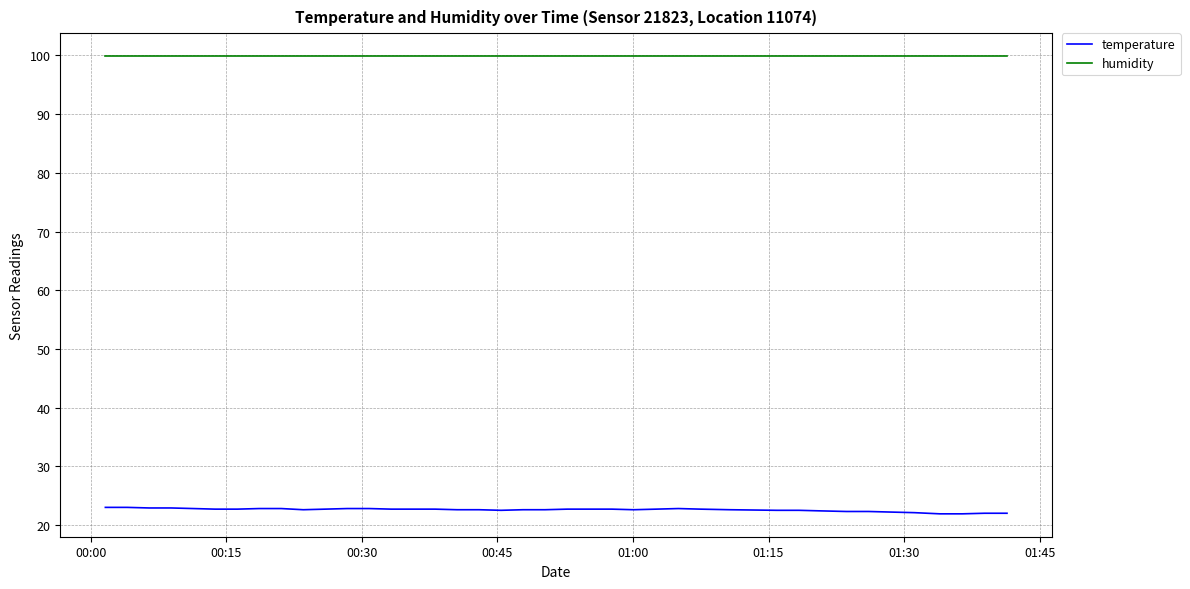

Which series has the largest total across all categories?

humidity